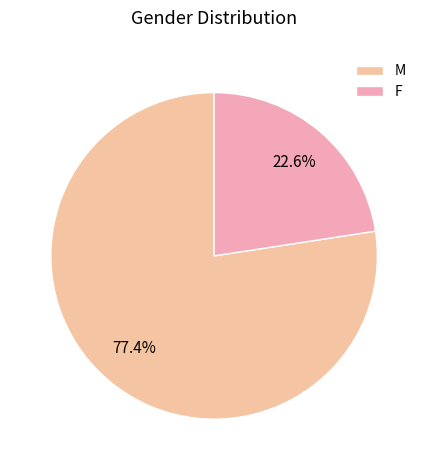

To the nearest percent, what is the combined percentage of F and M?

100%